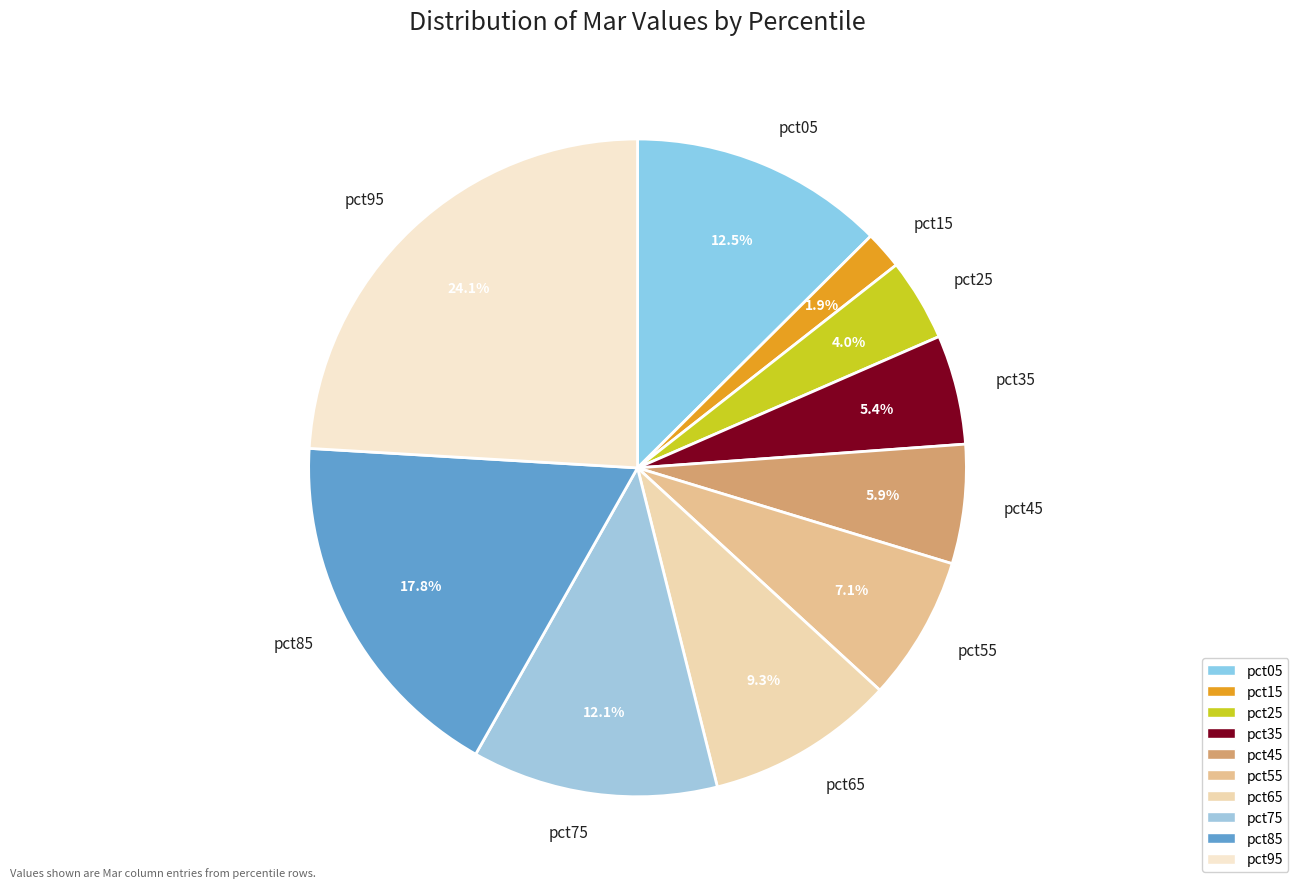

What percentage is the pct45 slice, to the nearest percent?

6%